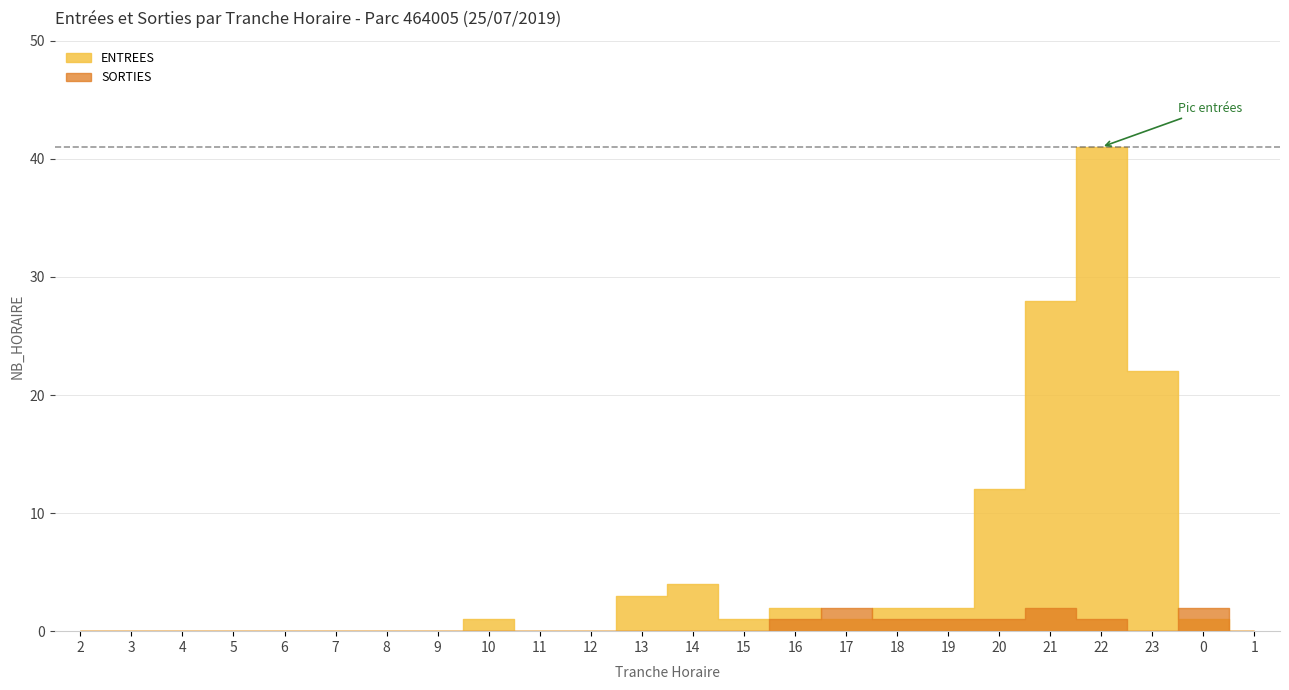

List the labels in order of SORTIES value, smallest first.

2, 3, 4, 5, 6, 7, 8, 9, 10, 11, 12, 13, 14, 15, 23, 1, 16, 18, 19, 20, 22, 17, 21, 0